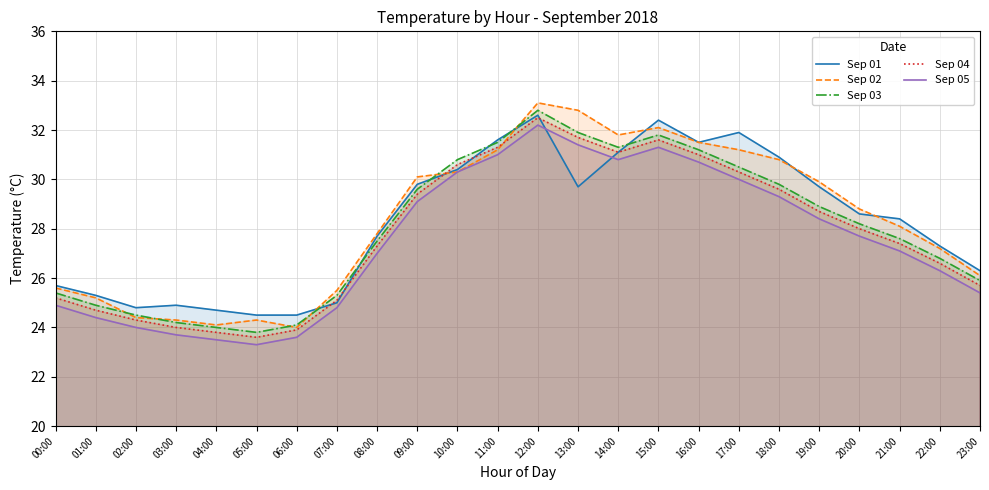

At 19:00, list the series in order from smallest to largest.

Sep 05, Sep 04, Sep 03, Sep 01, Sep 02